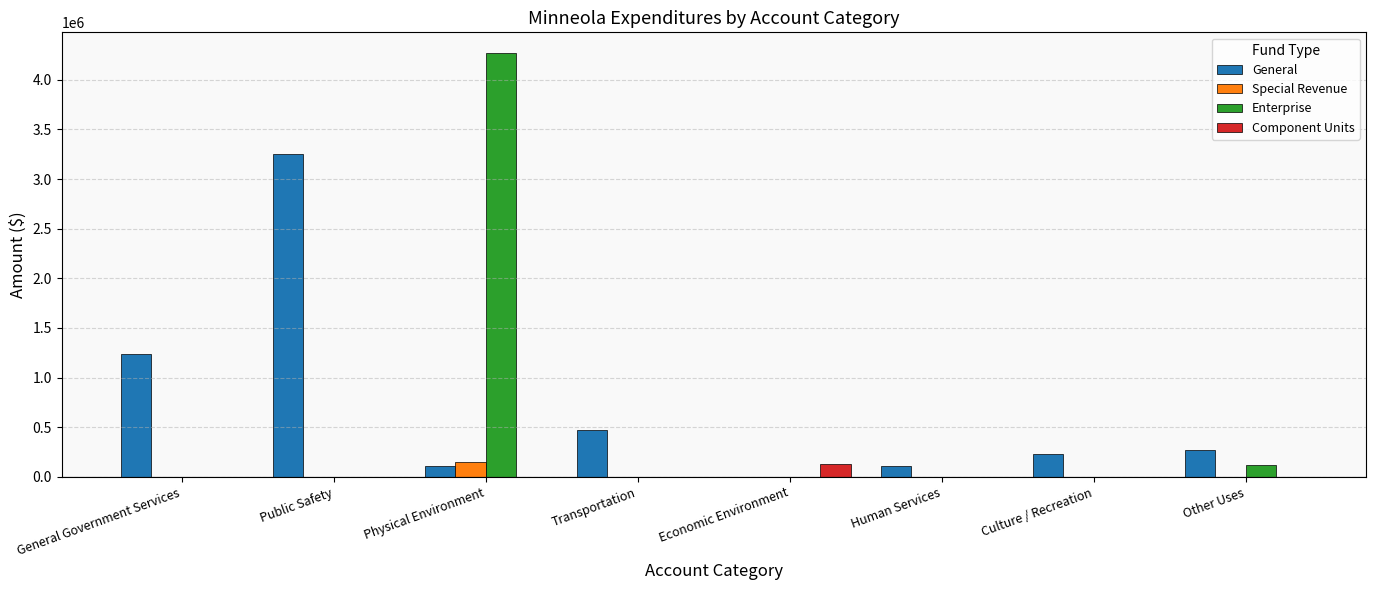

At which category is the sum across all series the highest?

Physical Environment